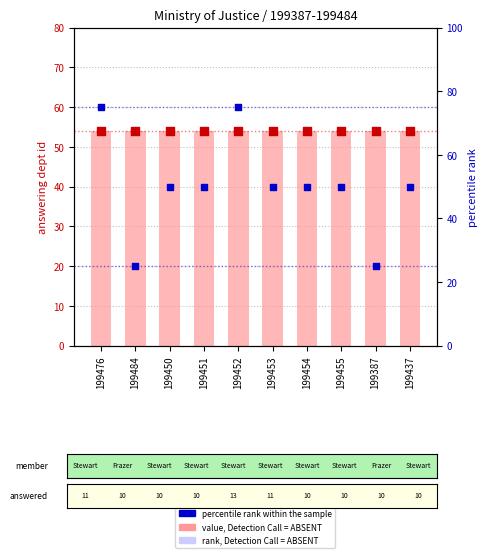

What are all the series names shown in the legend?

value, Detection Call = ABSENT, count, percentile rank within the sample